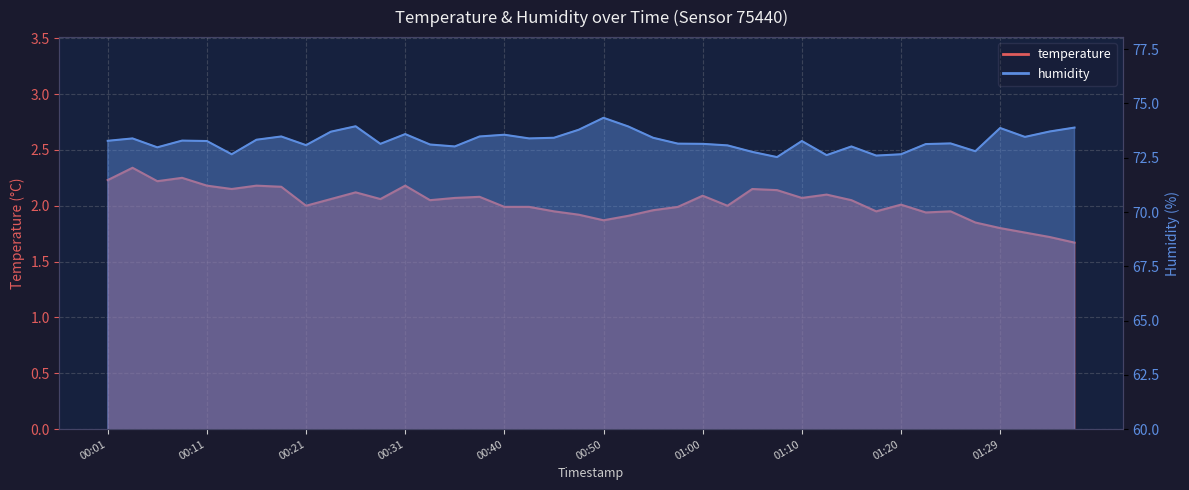

True or false: humidity has more than 1 interior local peaks.

True